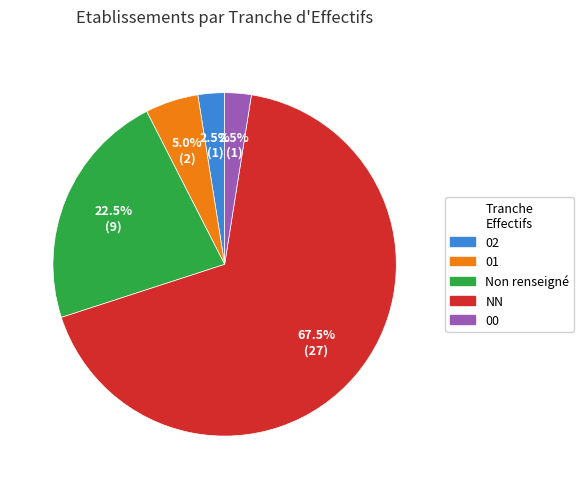

Does any single category account for the majority?

Yes